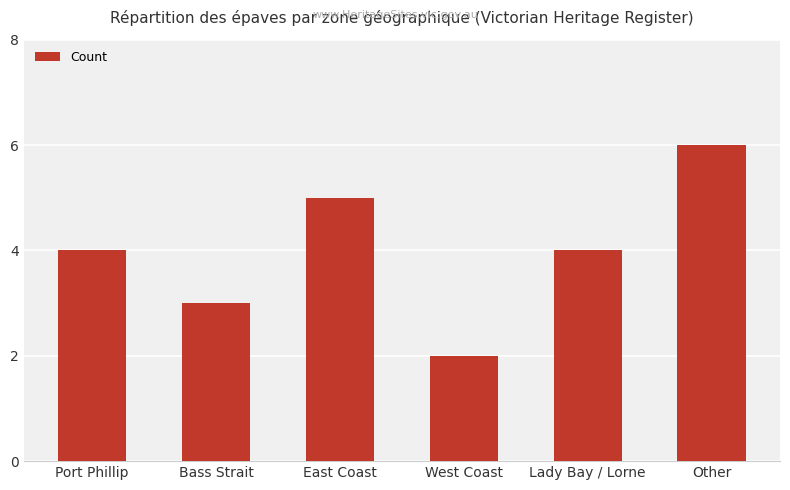

How many values are between 3 and 5?

4